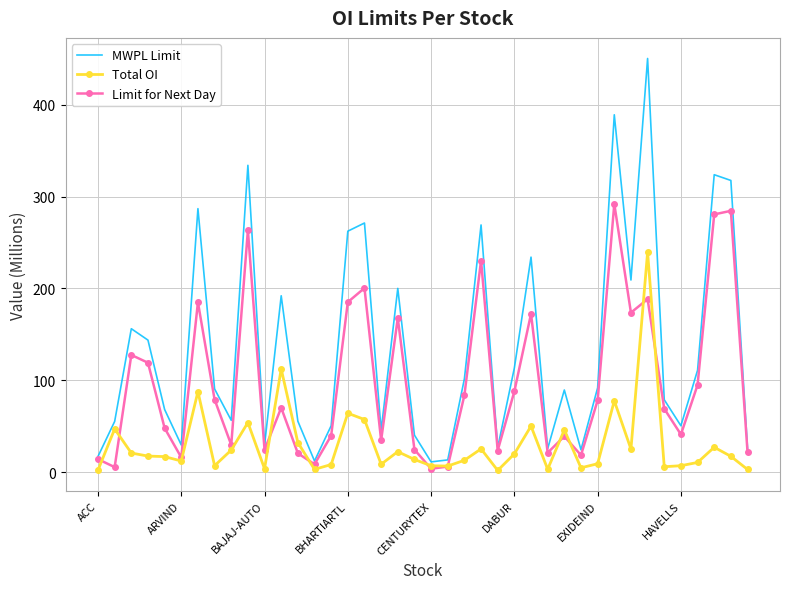

What is the highest value of the MWPL Limit series?

450.4